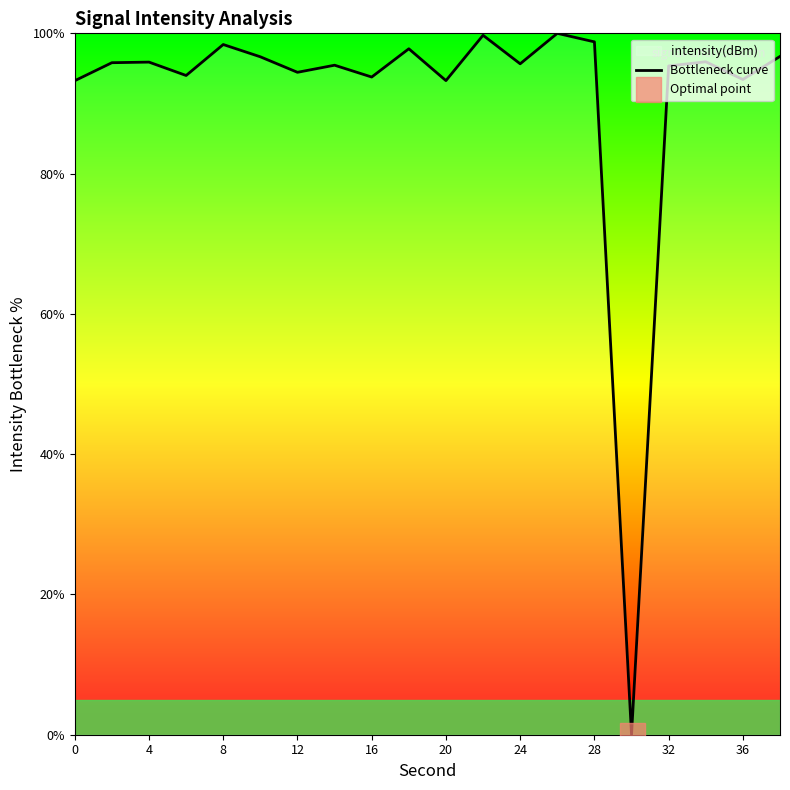

The chart shows a value of 52.4 at 28. True or false?

False